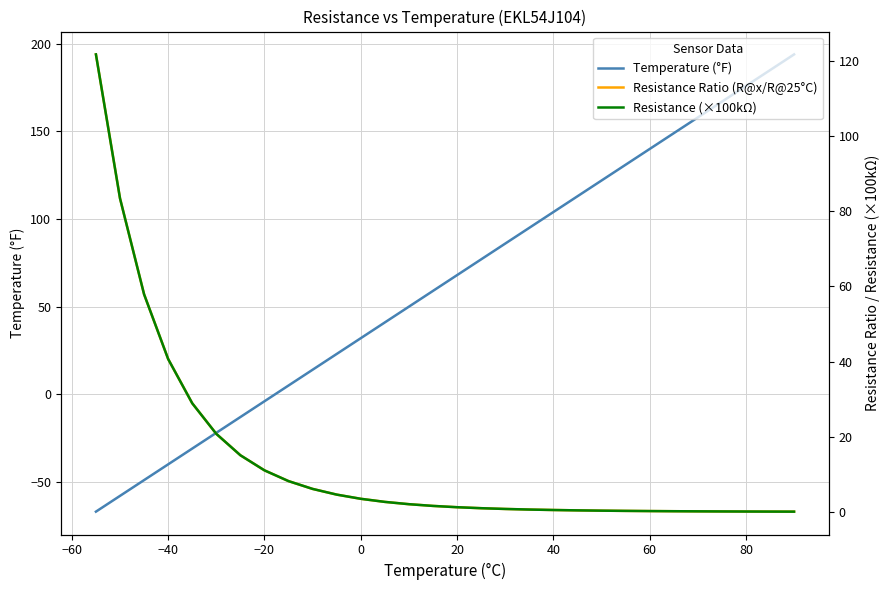

True or false: Resistance Ratio (R@x/R@25°C) and Resistance (×100kΩ) intersect in this chart.

False